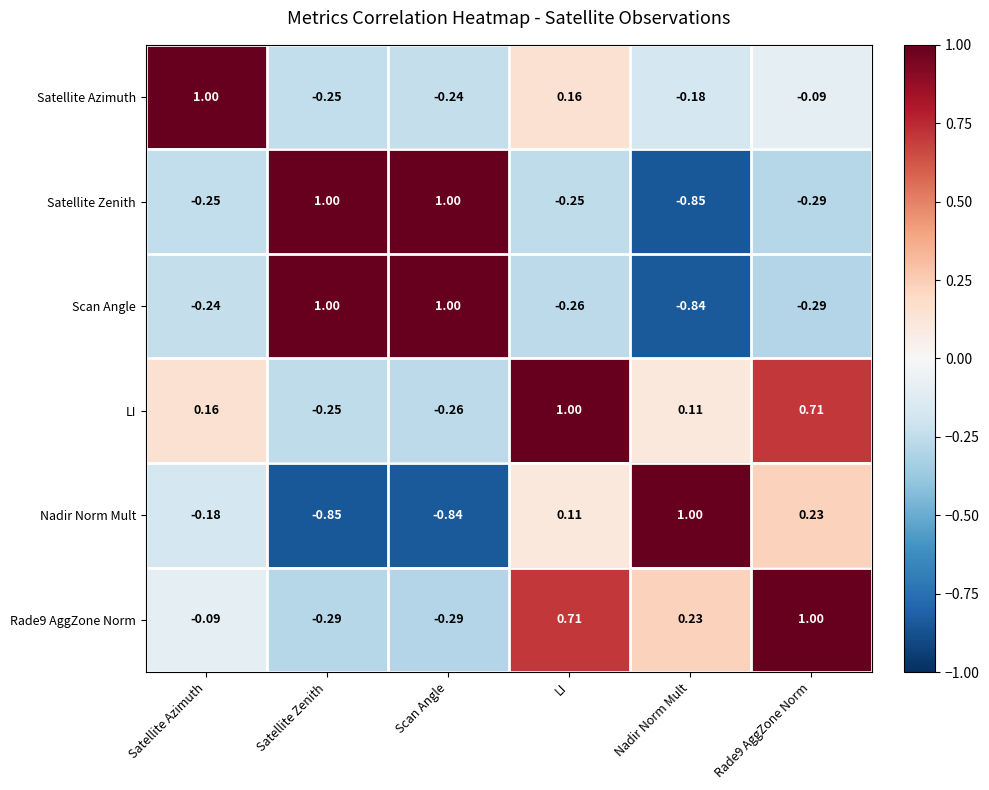

Is the value of Satellite Azimuth at Scan Angle greater than the value of Nadir Norm Mult at Scan Angle?

Yes